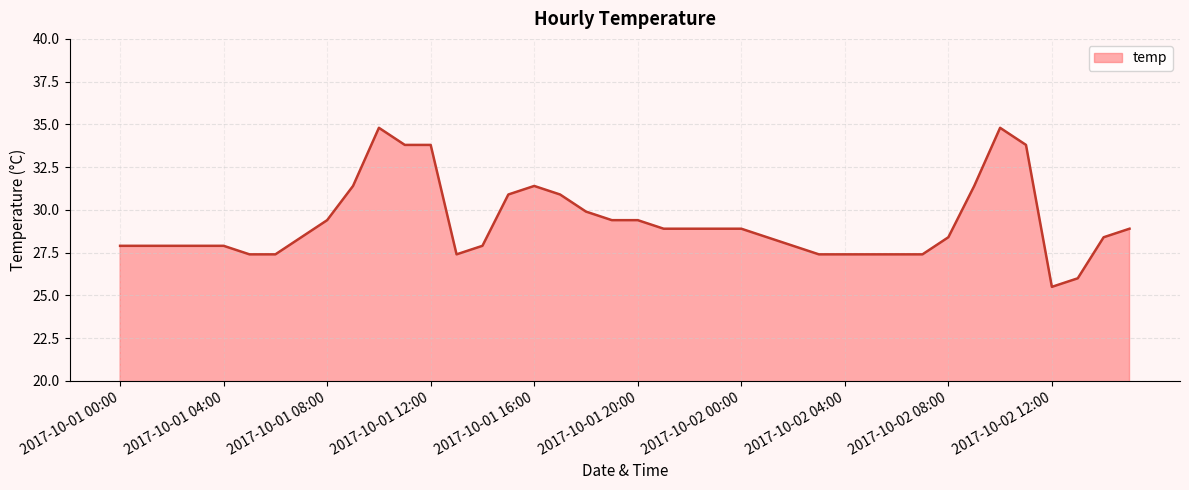

What is the smallest value displayed?

25.5